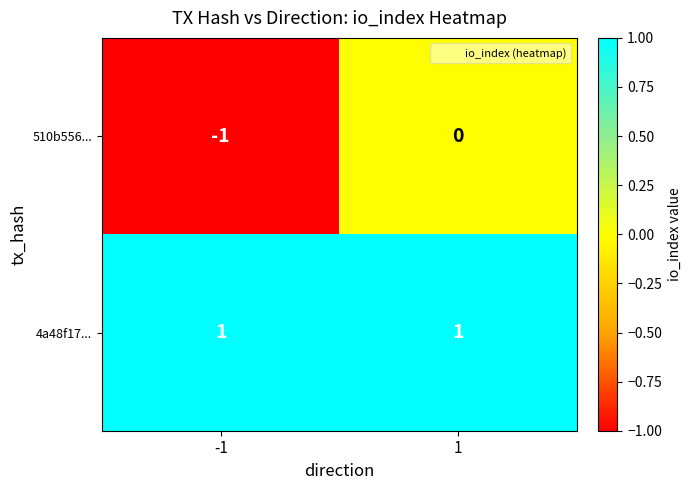

Is it true that 510b556... equals 0 at 1?

True